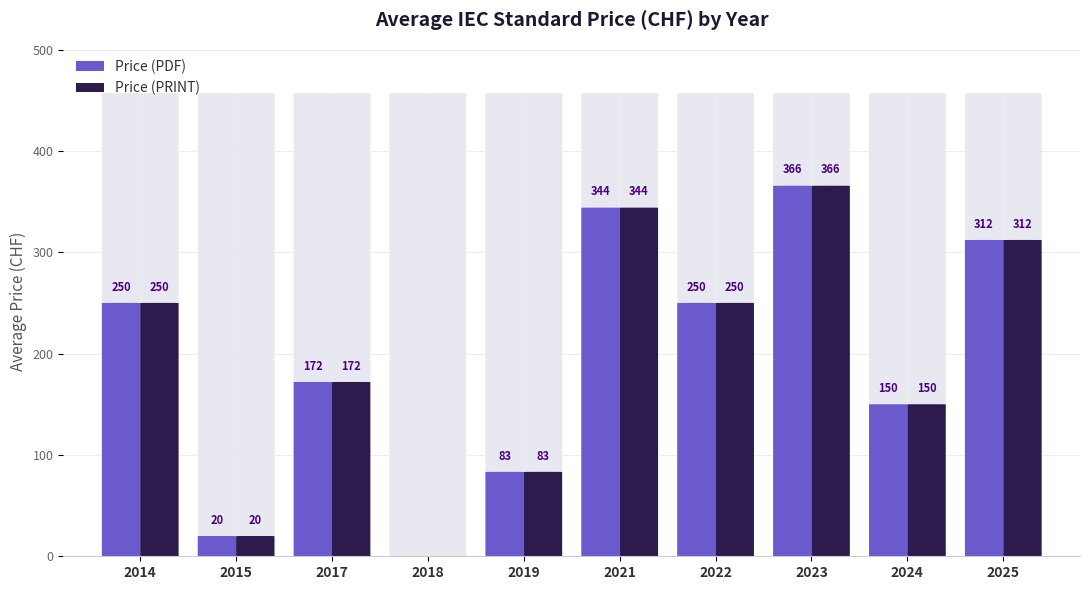

How many bars are there in each group?

2